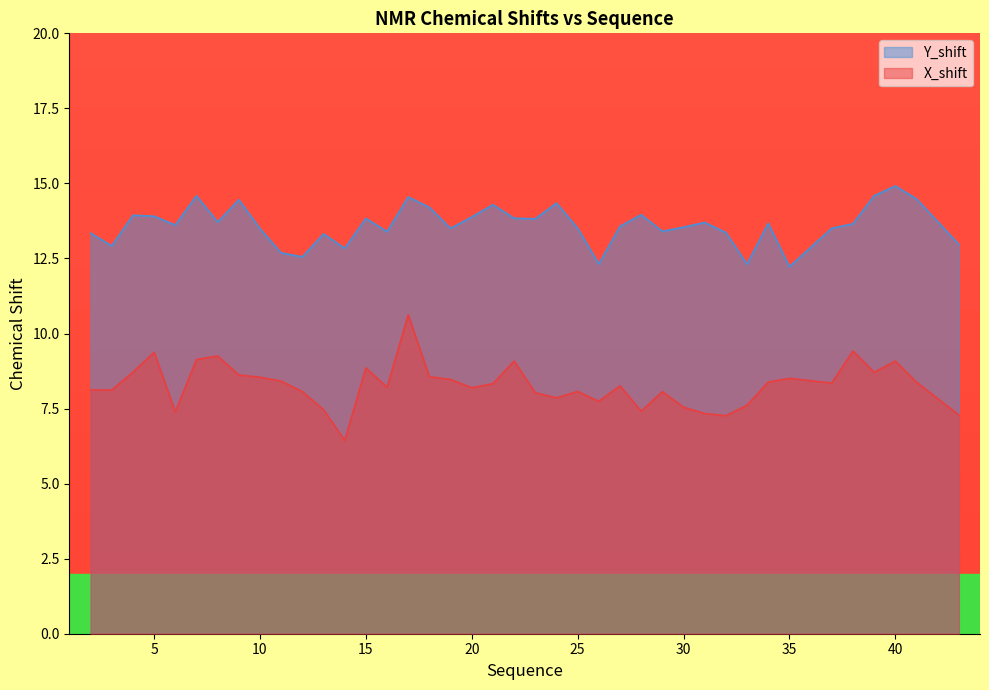

List the series in order of their overall mean, highest first.

Y_shift, X_shift